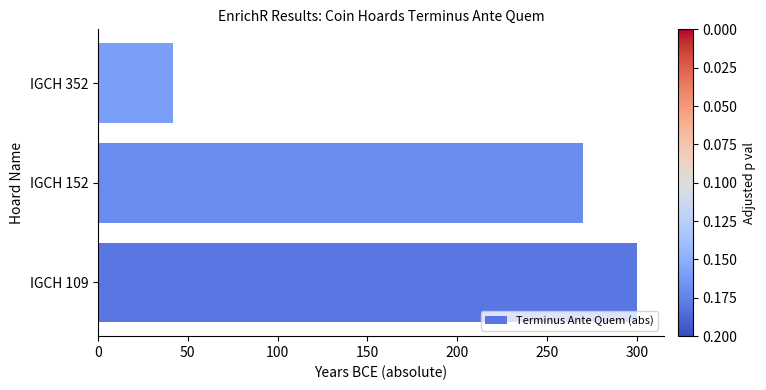

The value at IGCH 352 is 56. True or false?

False